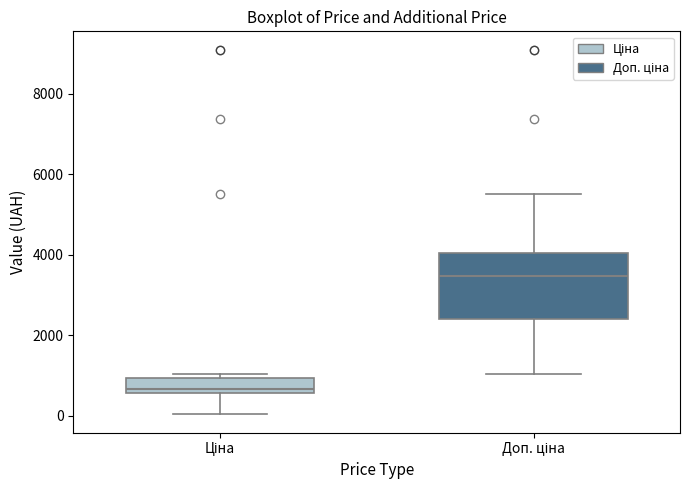

Which box has the lowest median line?

Ціна